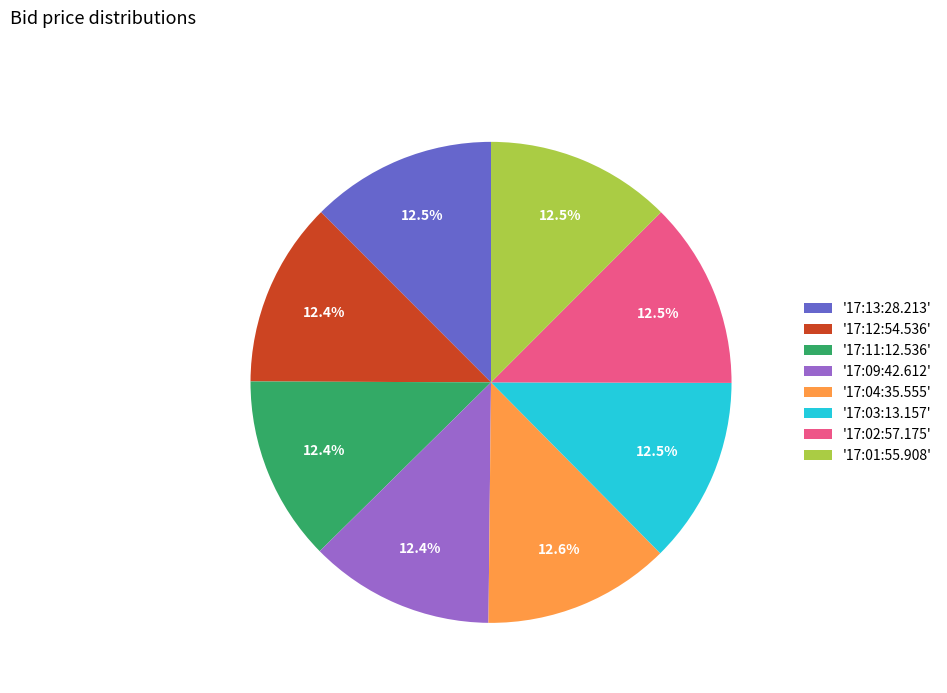

Does '17:11:12.536' account for over 50% of the chart?

No